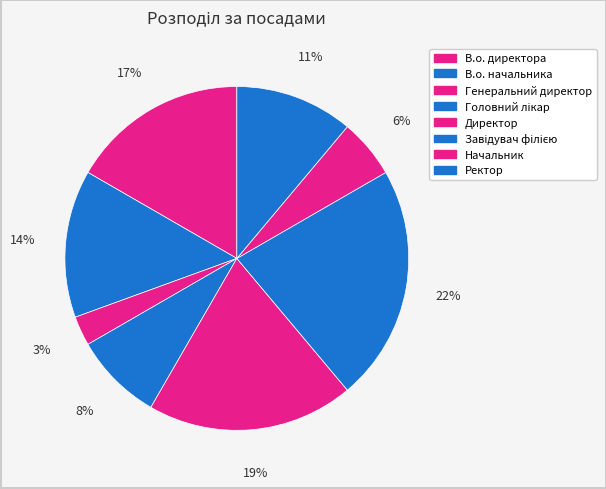

Do В.о. начальника and Начальник together represent more than half of the pie?

No